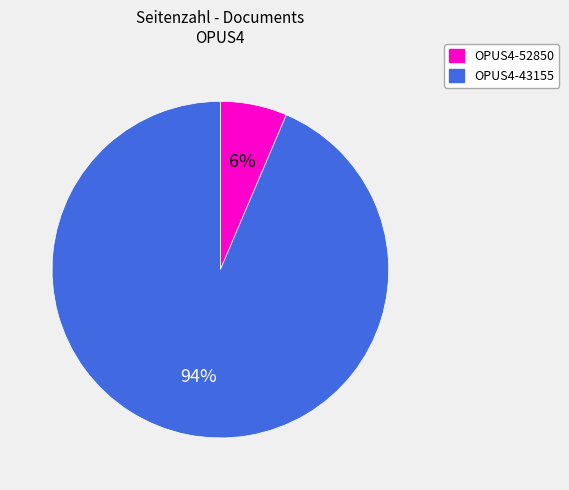

Rank the categories by value from lowest to highest.

OPUS4-52850, OPUS4-43155